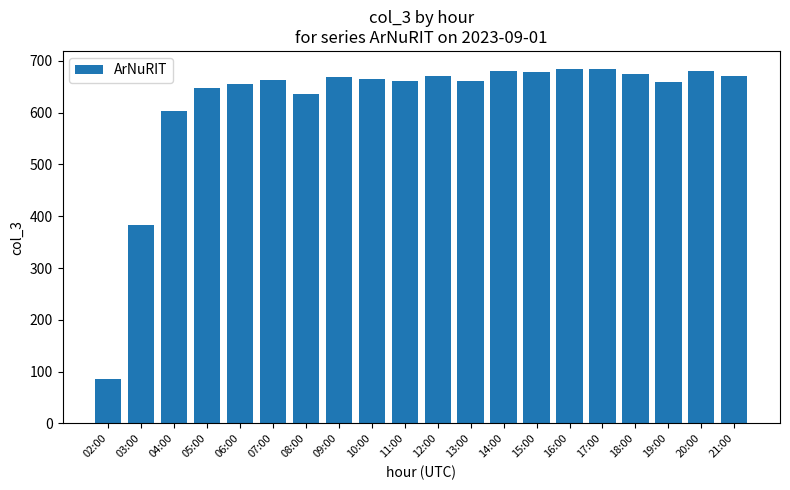

Count the number of categories in the chart.

20